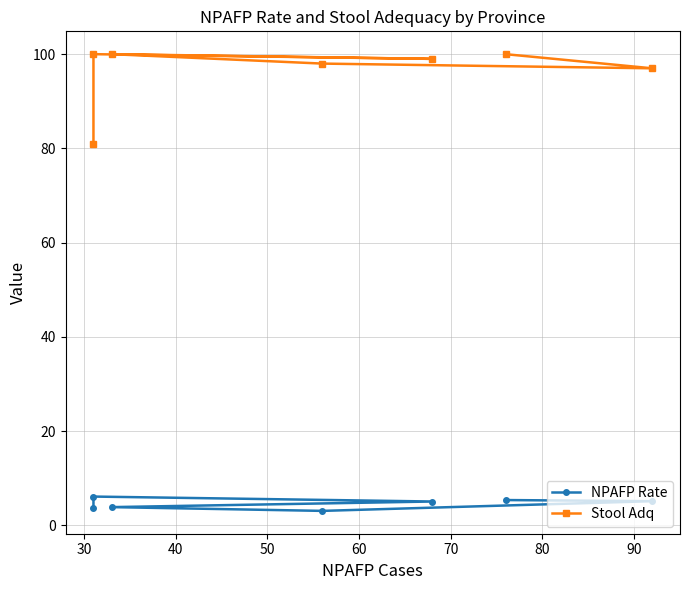

How many lines are shown in the chart?

2